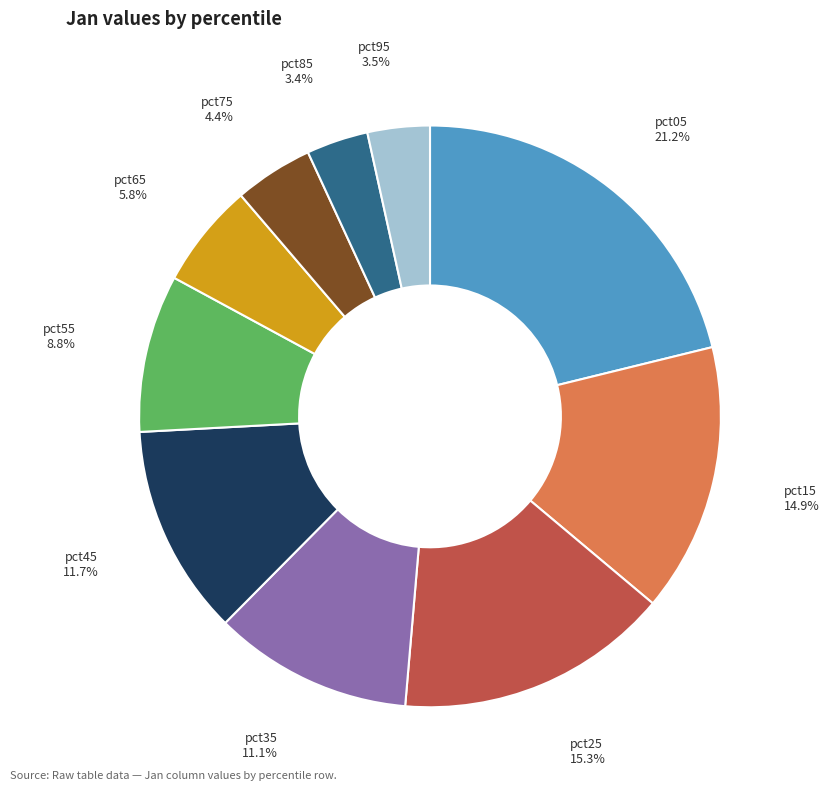

What percentage is the pct85 slice, to the nearest percent?

3%